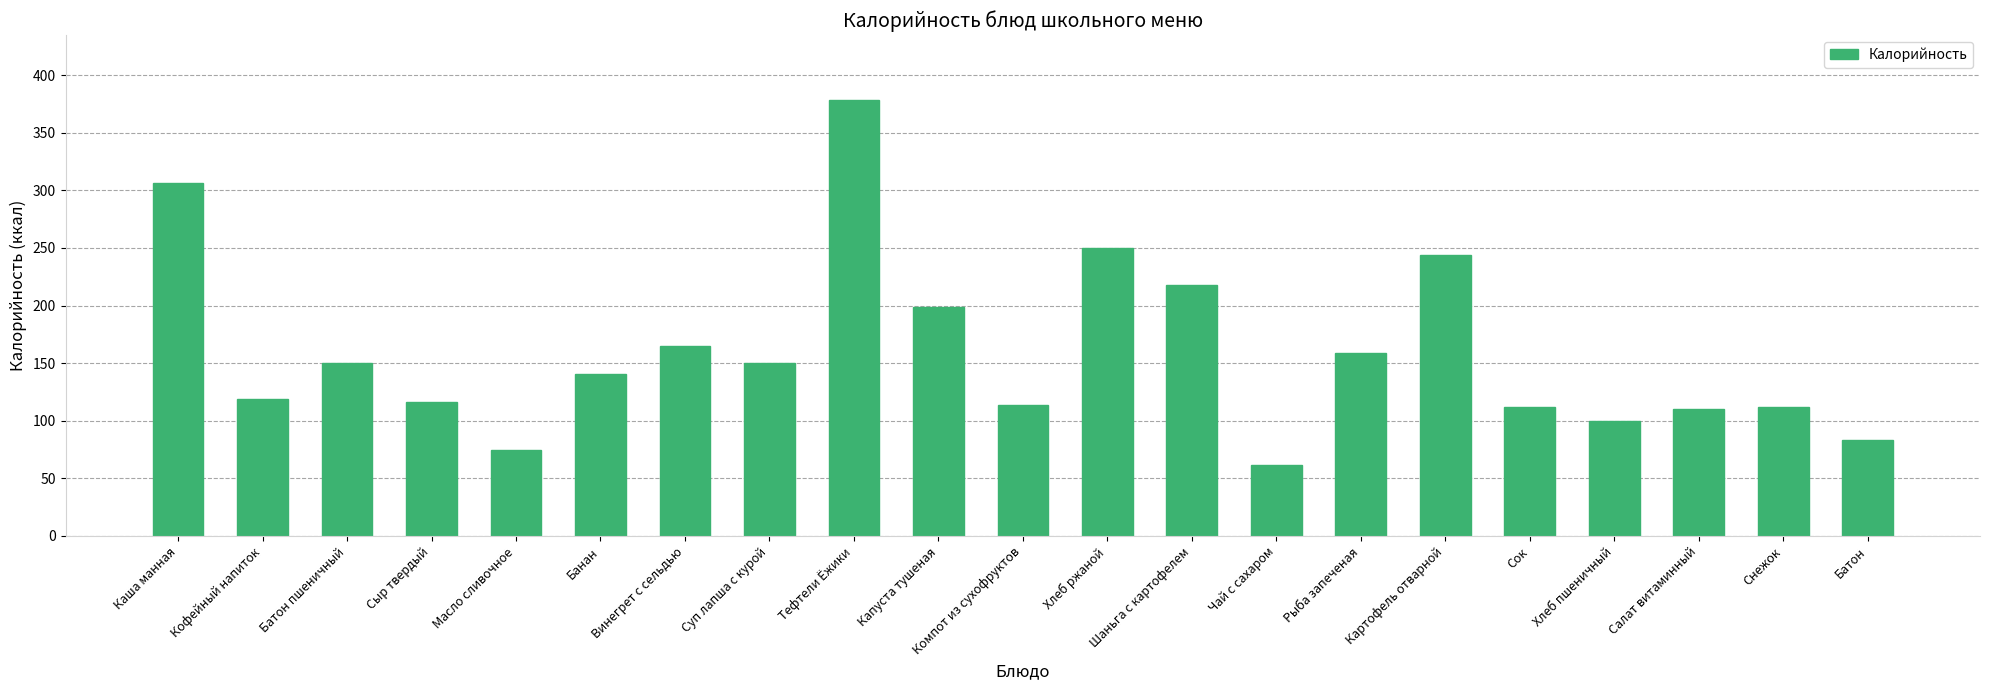

What is the difference between the maximum and second lowest values?

303